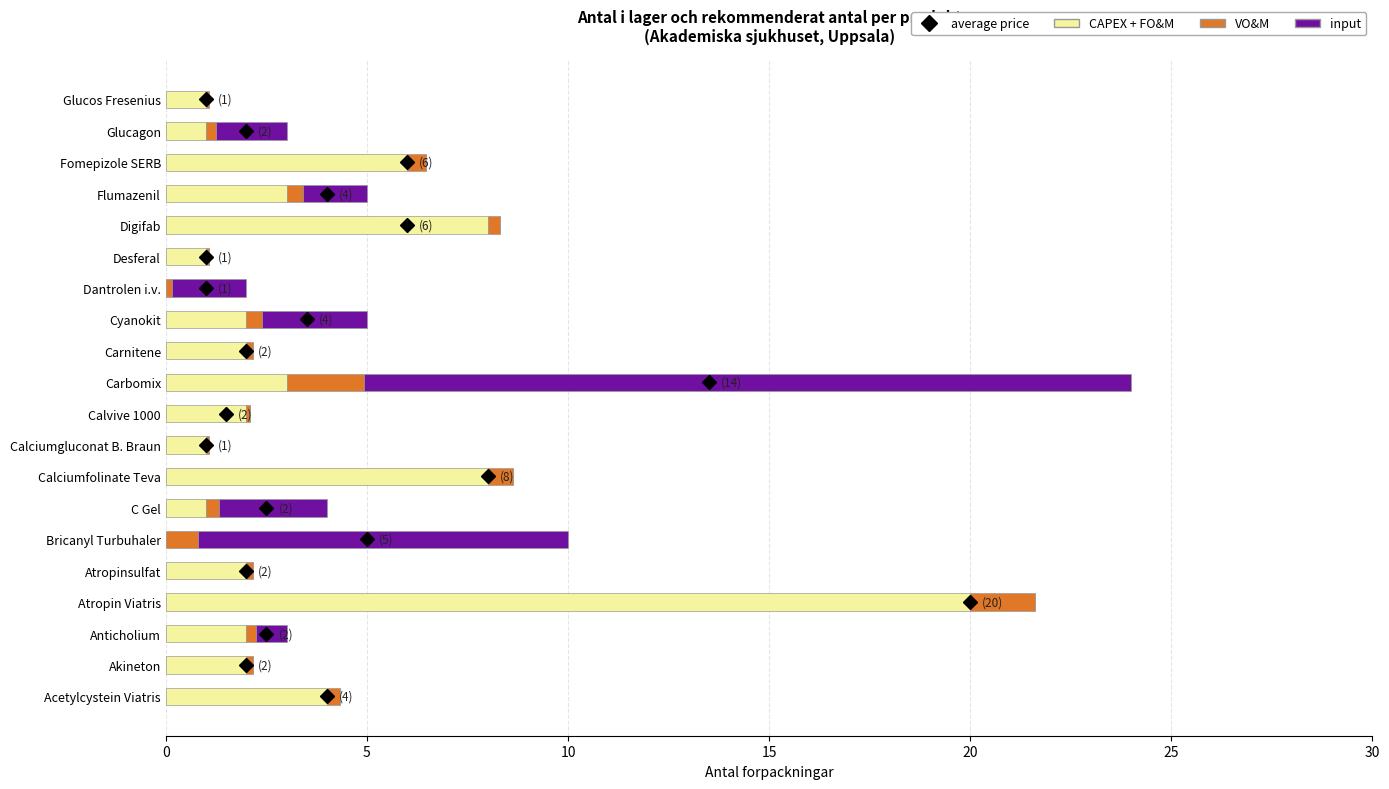

At which category is the sum across all series the highest?

Carbomix